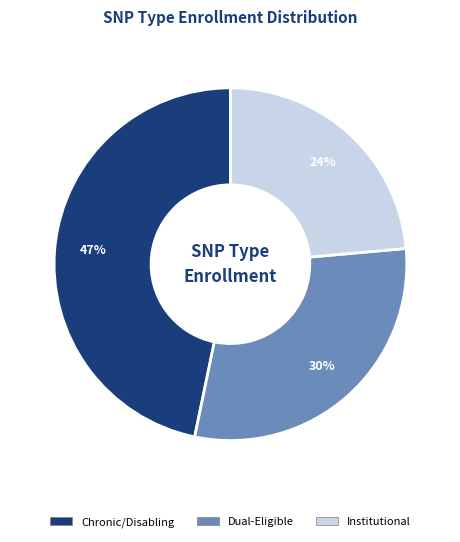

Is there a majority slice in this chart?

No